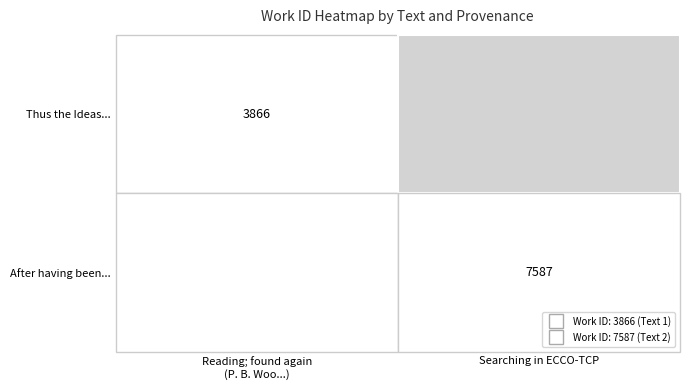

Is it true that After having been equals 7587 at 1?

True